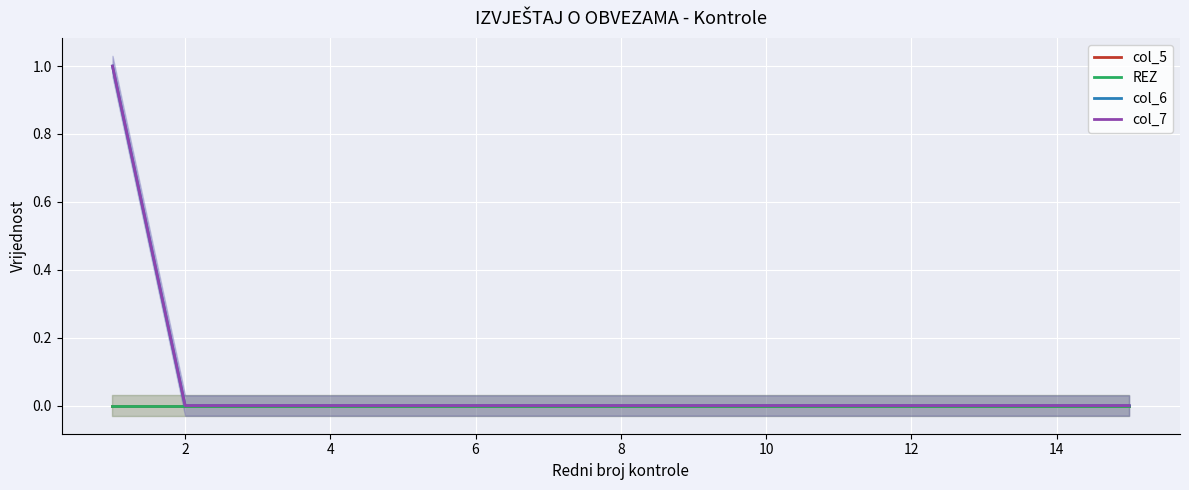

What is the highest value of the col_7 series?

1